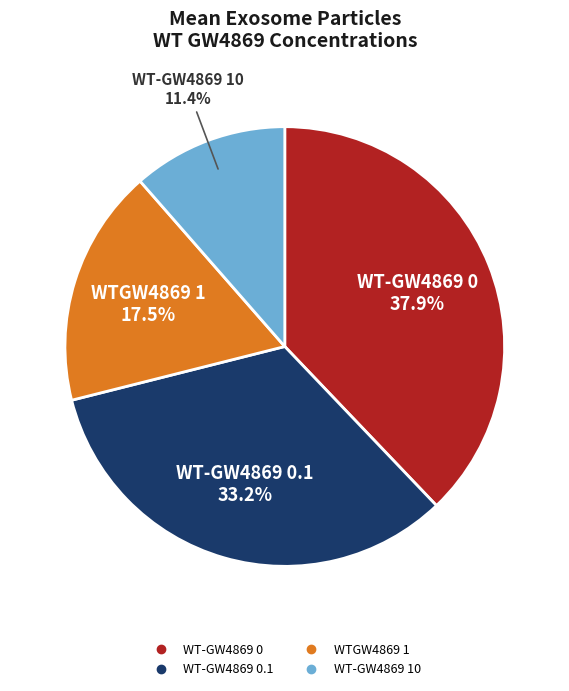

Is there a majority slice in this chart?

No